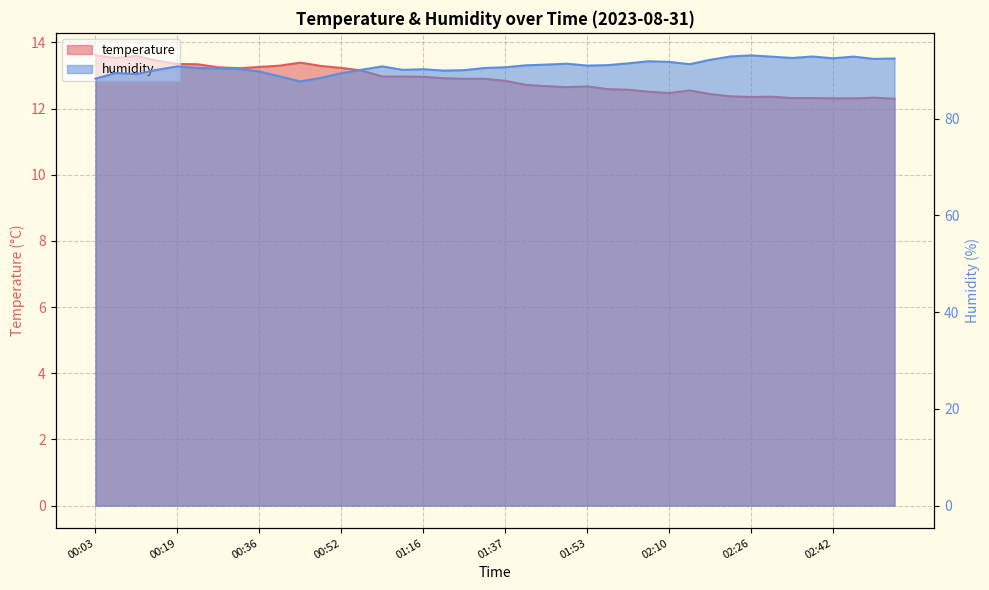

What is the spread (max minus min) of values at 01:37?

77.8